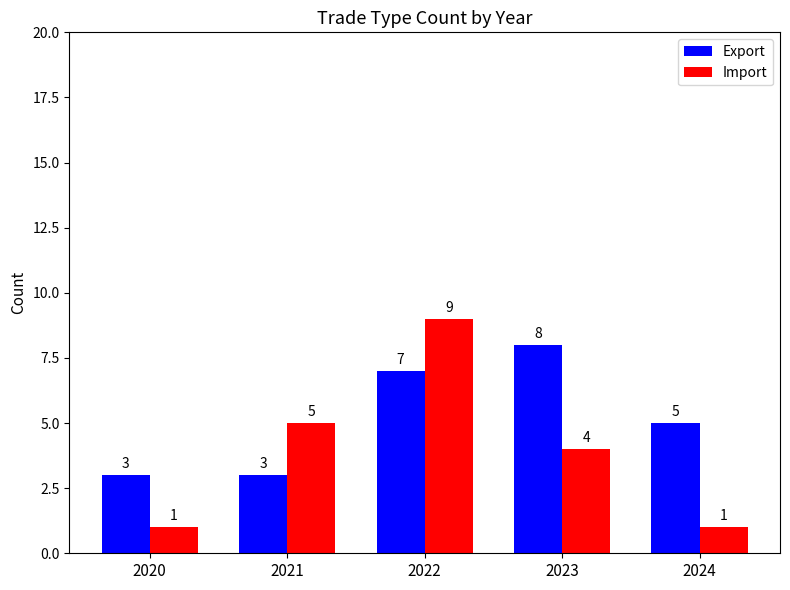

At 2023, list the series in order from largest to smallest.

Export, Import